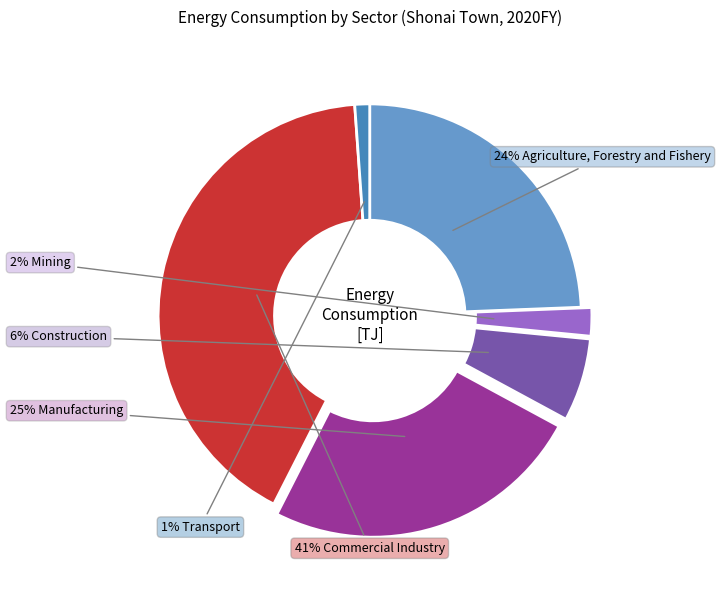

To the nearest percent, what is the average slice percentage?

17%